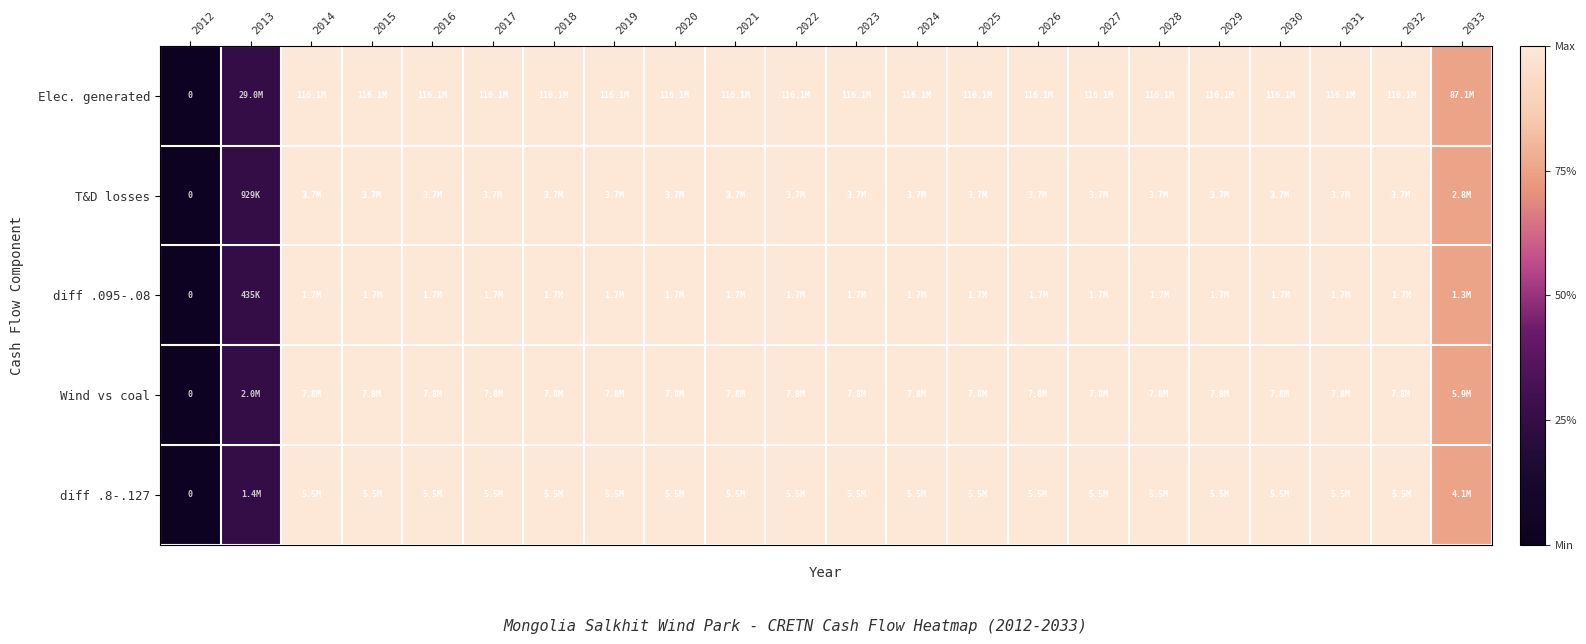

How many positive values does the T&D losses series have?

21